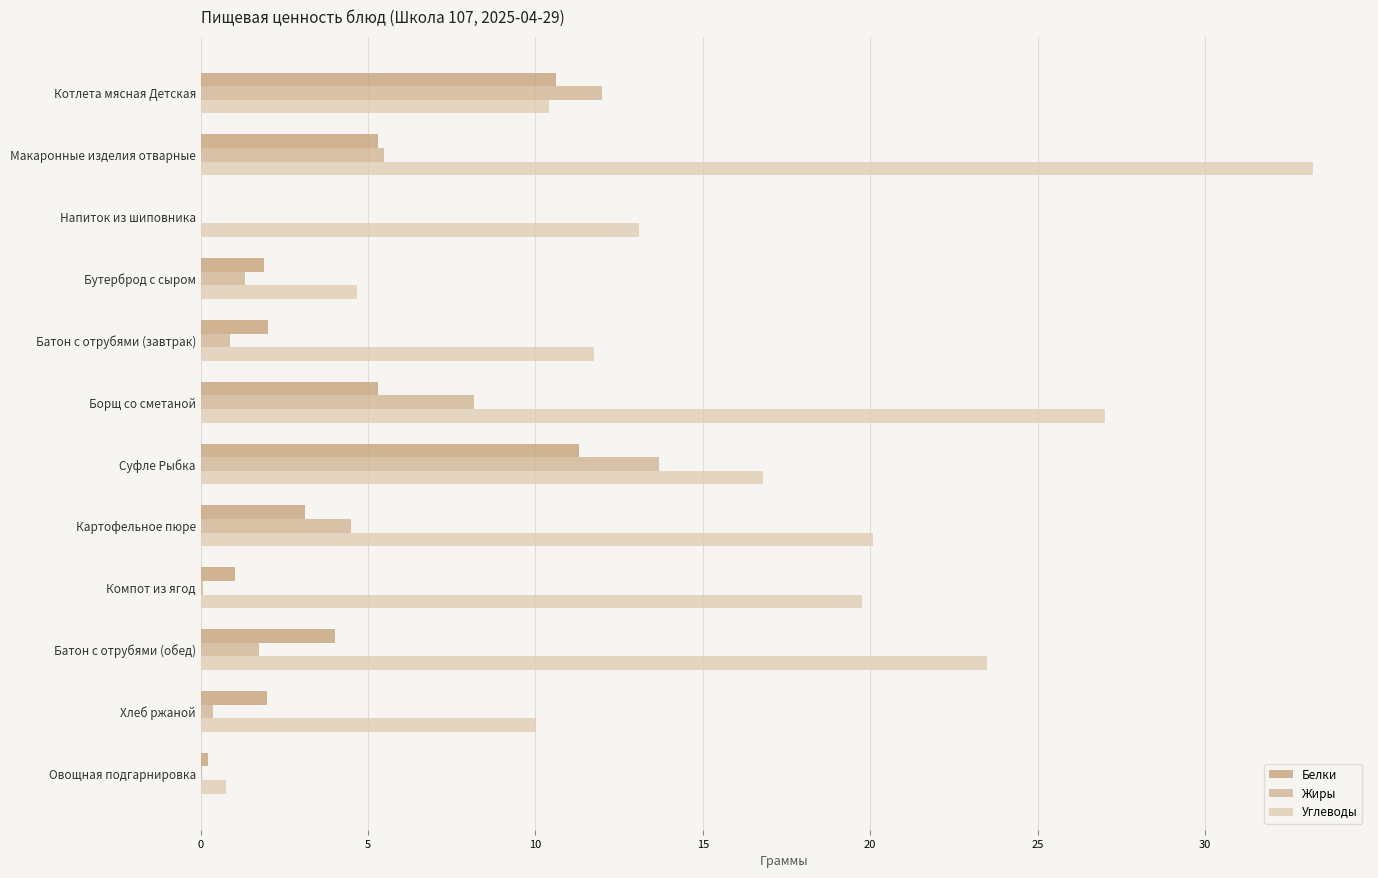

What is the value of the Углеводы bar at the 10th from the left?

23.5